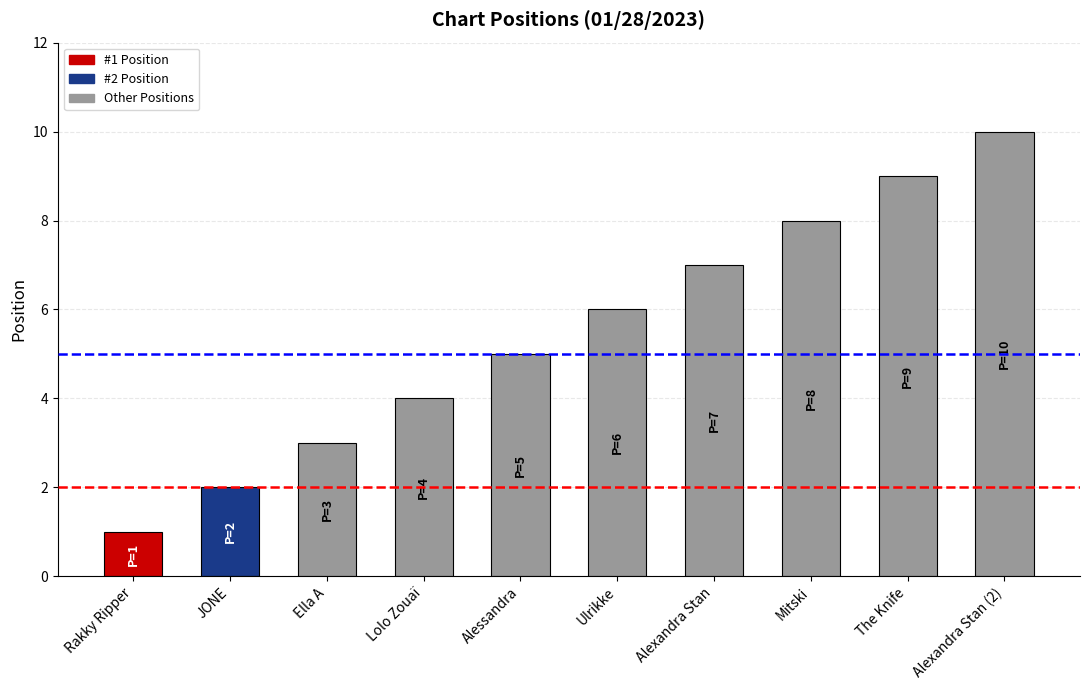

What is the label of the 9th bar from the right?

JONE